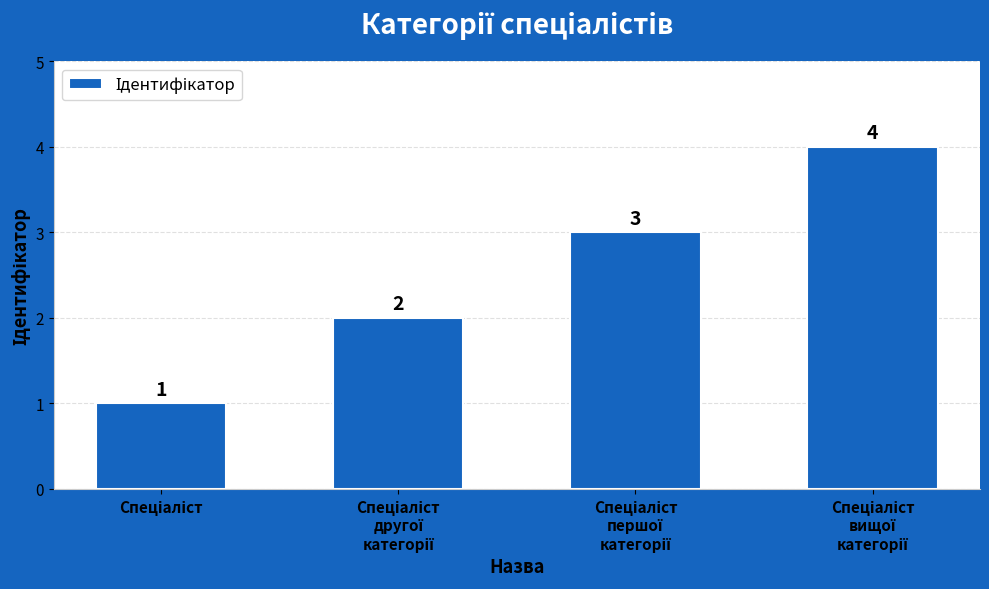

How many values are between 2 and 4?

3